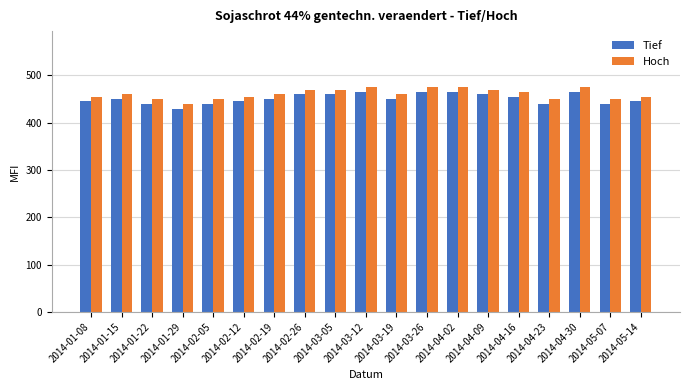

What is the label of the 5th bar from the left?

2014-02-05